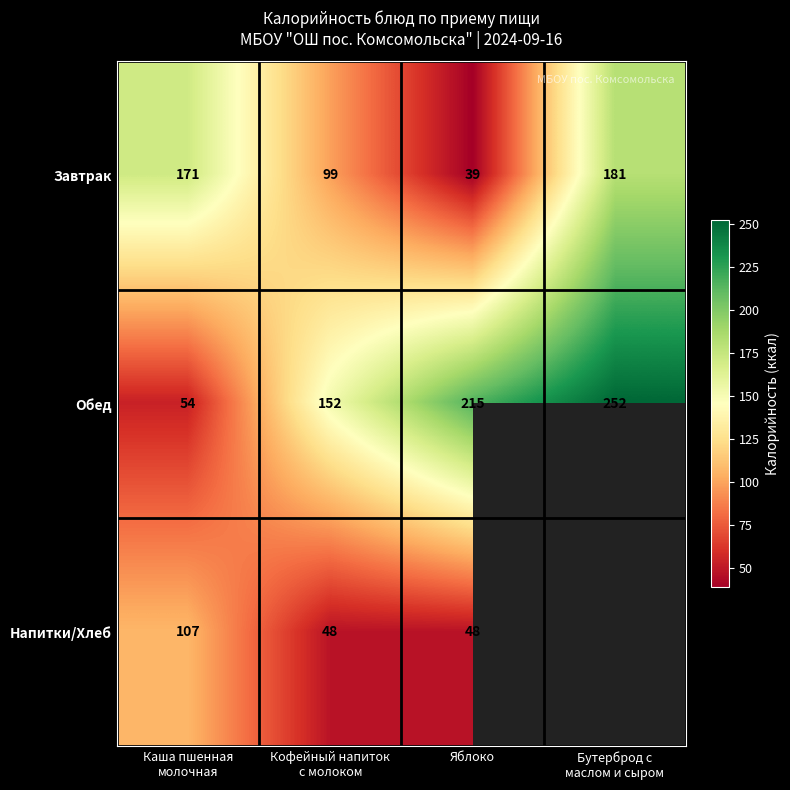

What is the spread (max minus min) of values at Кофейный напиток
с молоком?

104